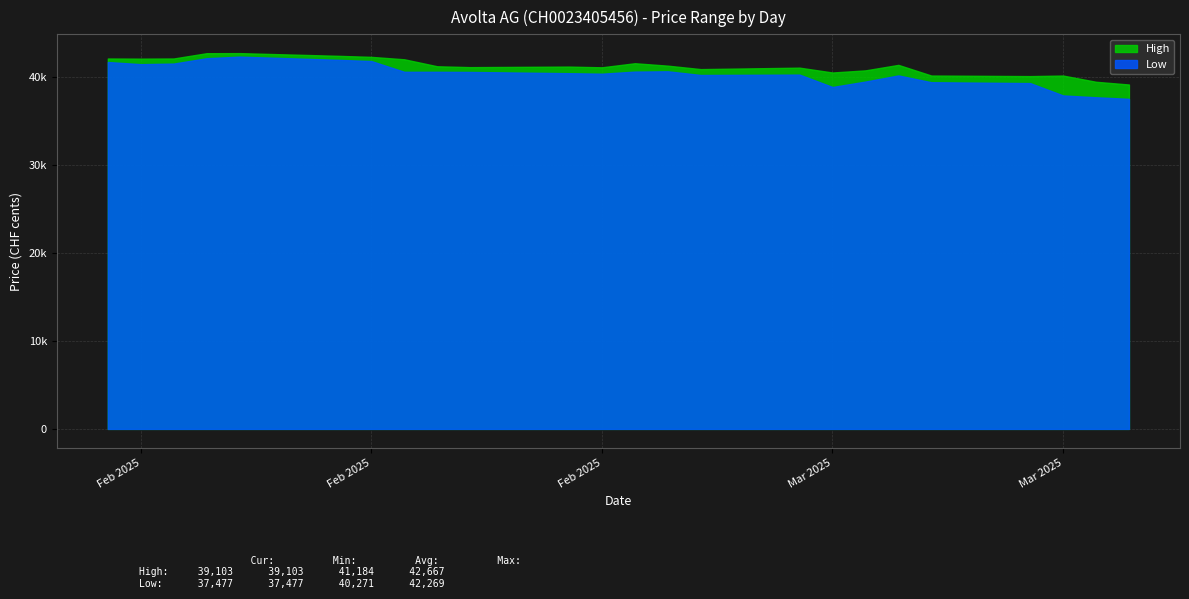

Which series has the largest range (max minus min)?

Low